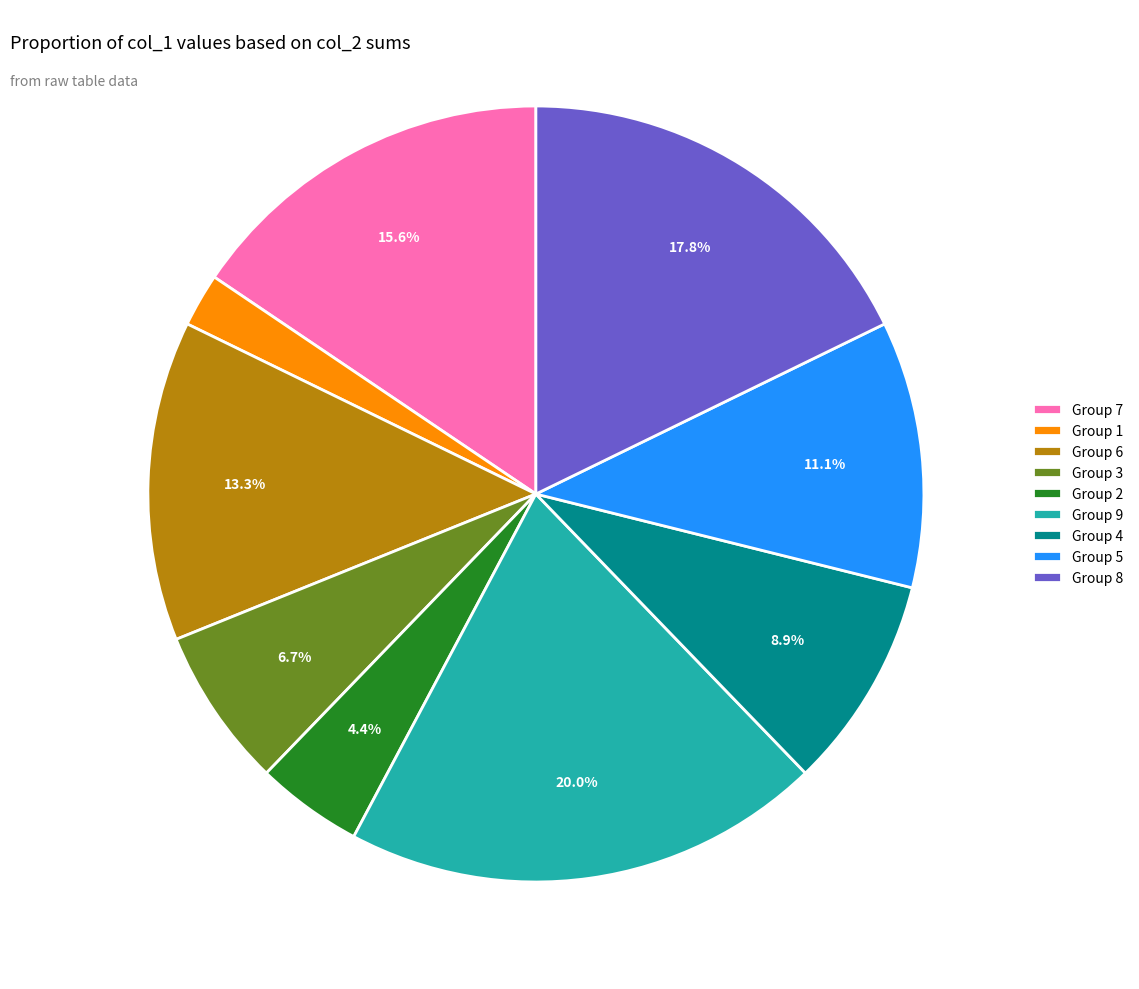

Approximately how many times larger is the value at Group 9 compared to Group 8?

1.1